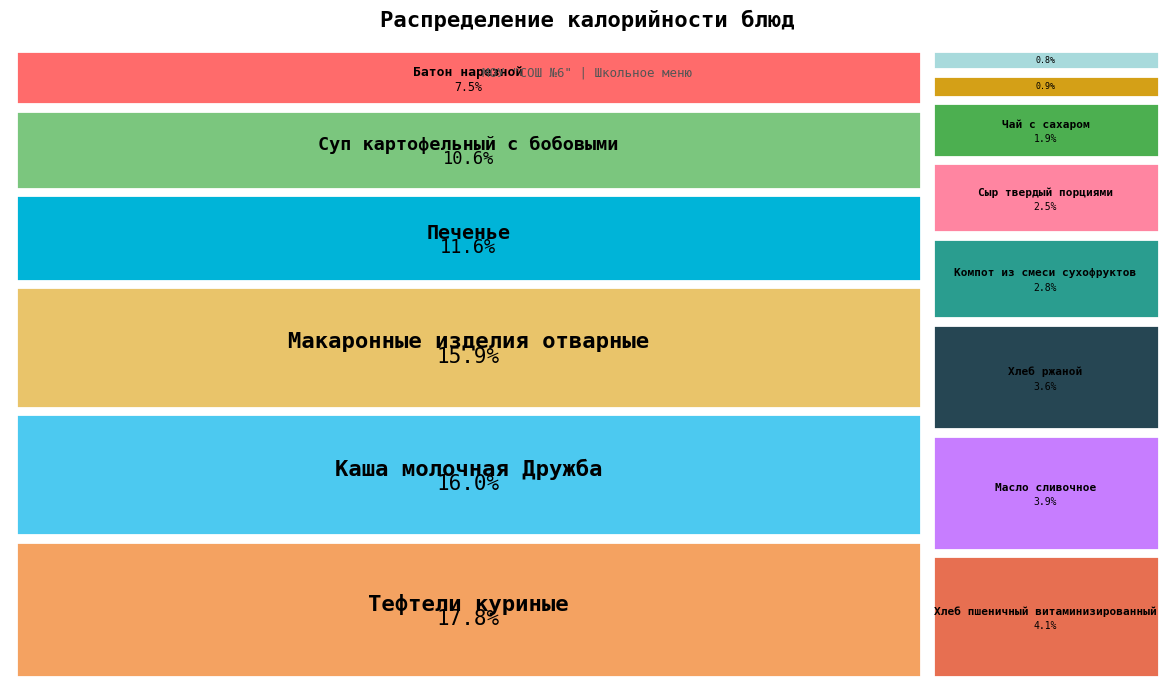

To the nearest percent, what is the average slice percentage?

7%